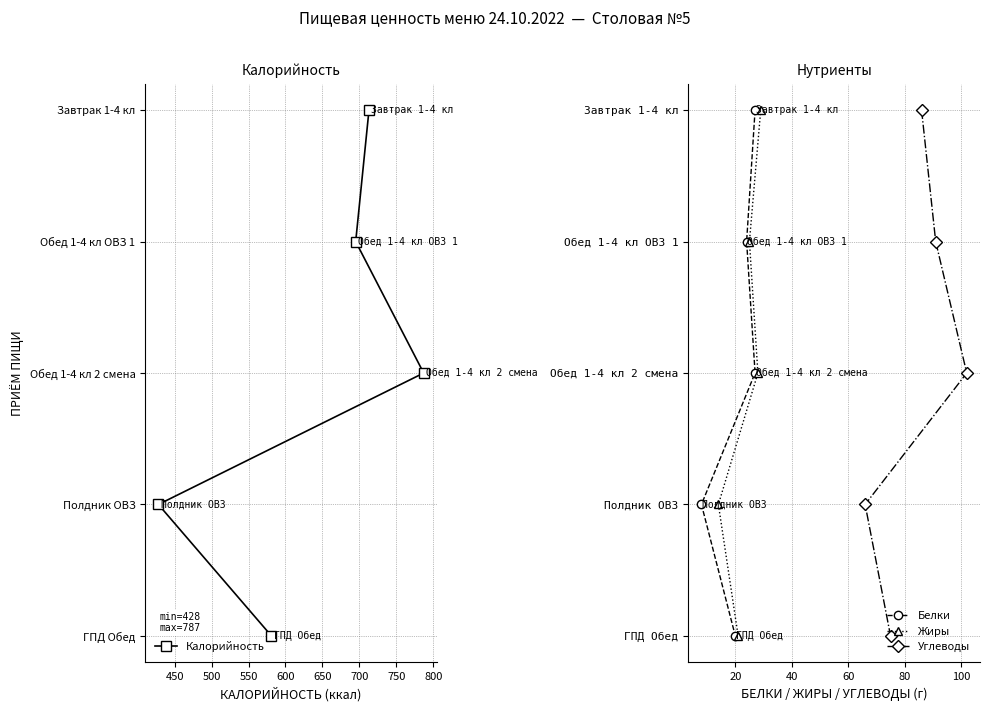

Which series has the largest total across all categories?

Калорийность